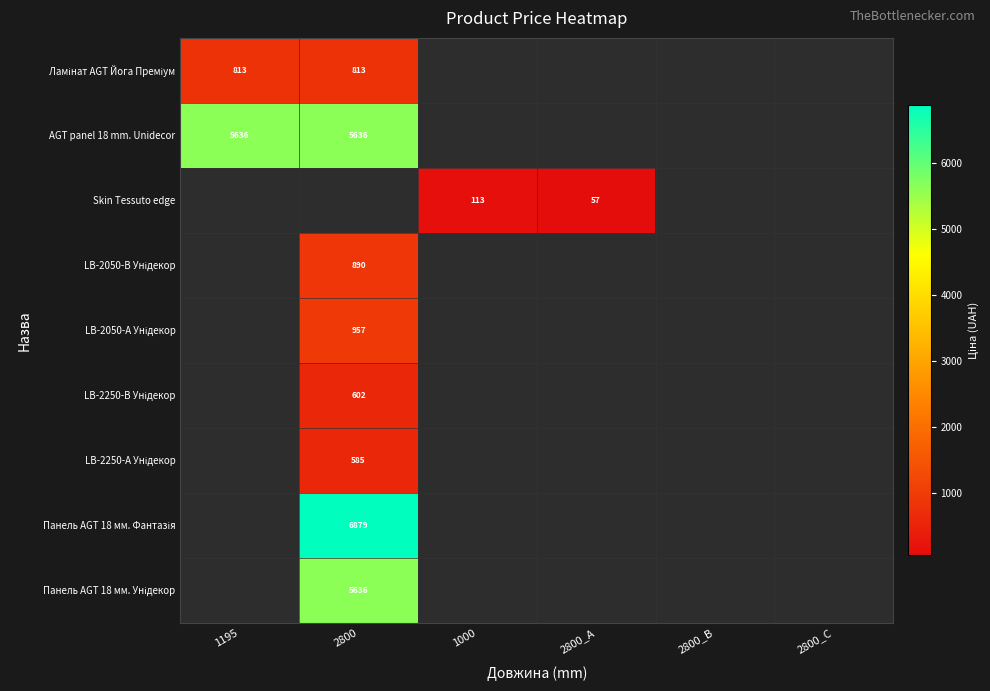

True or false: AGT panel 18 mm. Unidecor has a value of 5636 at 1195.

True